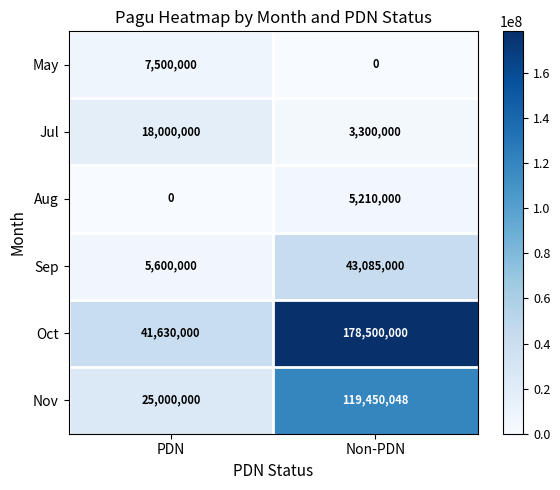

Which series changed the most between PDN and Non-PDN?

Oct